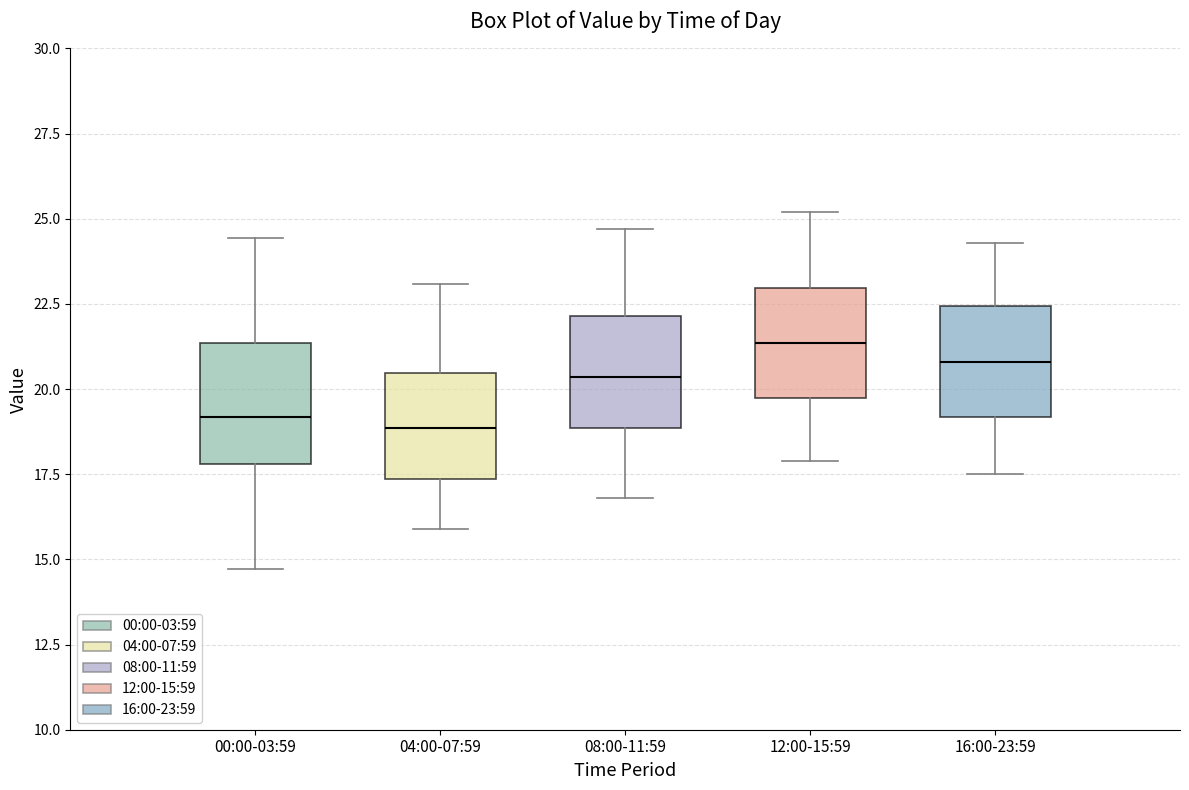

Where is the lower edge of the box for 08:00-11:59 on the y-axis? The values are not printed on the chart, so give them approximately, as read against the axis.

19.0